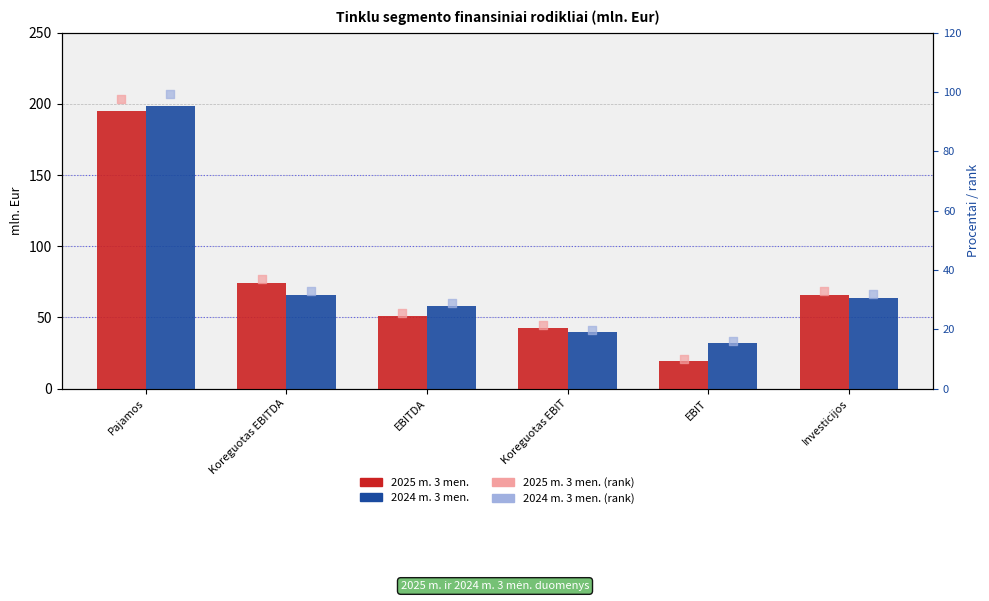

Which series has the widest spread of Y values?

2025 m. 3 men.